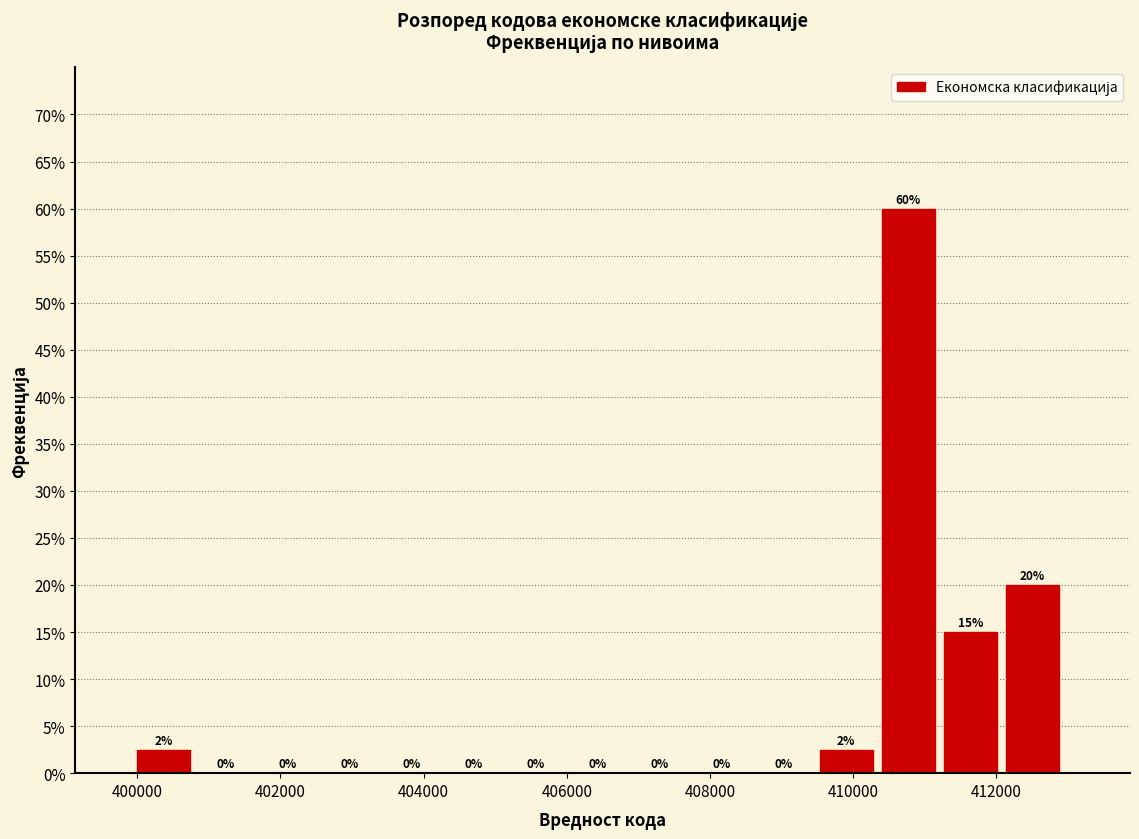

Over which range of the x-axis is the bar tallest?

410400 to 411200